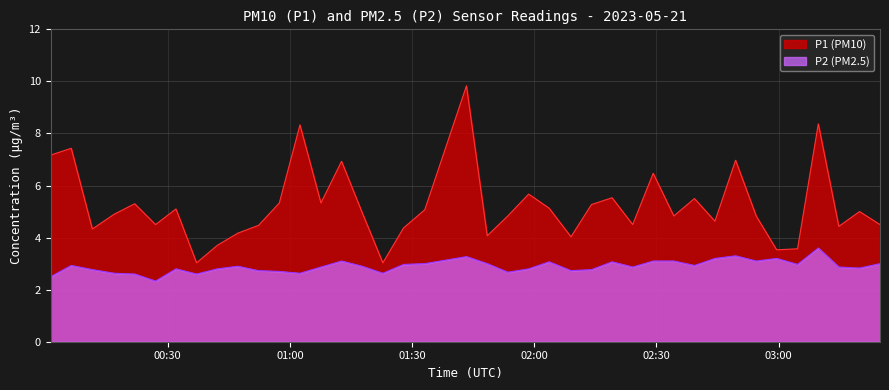

True or false: P1 and P2 cross at least once.

False